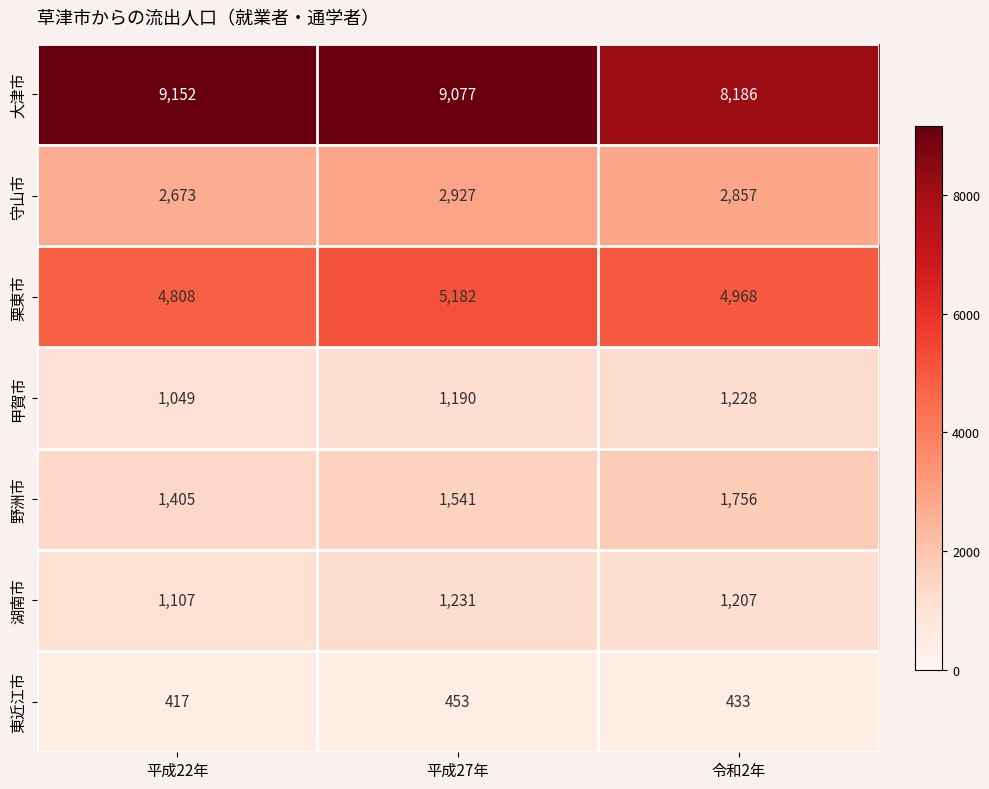

Reading left to right, extract all data points from this chart.

大津市: 9152	9077	8186
守山市: 2673	2927	2857
栗東市: 4808	5182	4968
甲賀市: 1049	1190	1228
野洲市: 1405	1541	1756
湖南市: 1107	1231	1207
東近江市: 417	453	433